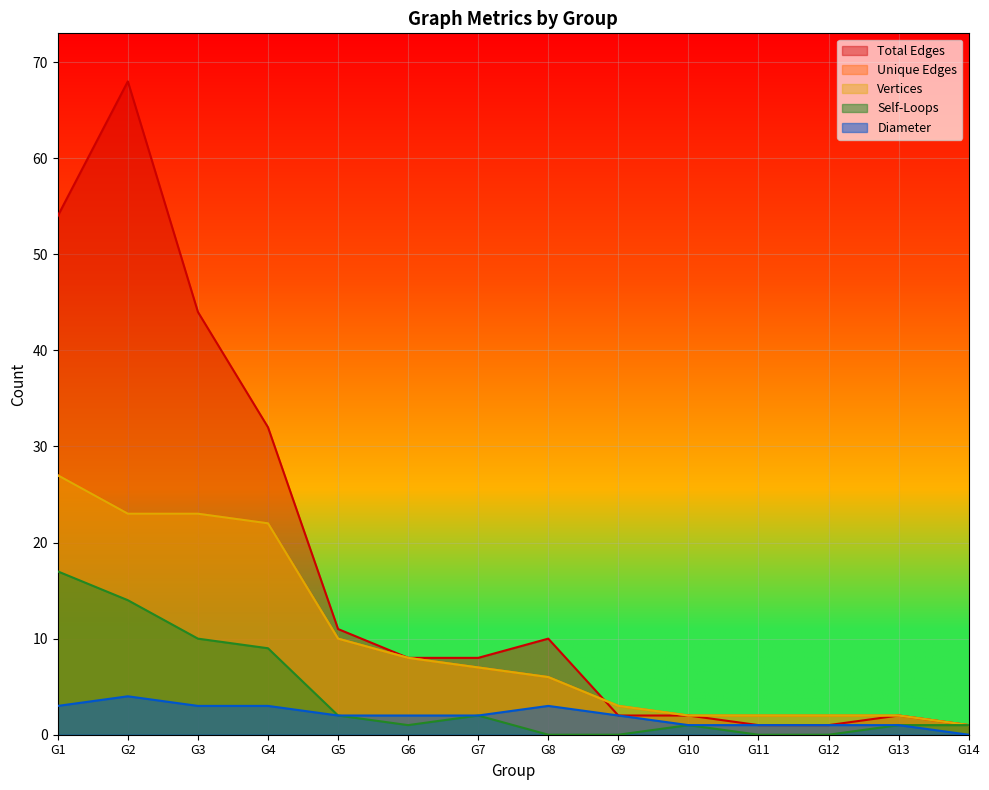

True or false: Maximum Geodesic Distance (Diameter) and Self-Loops intersect in this chart.

False